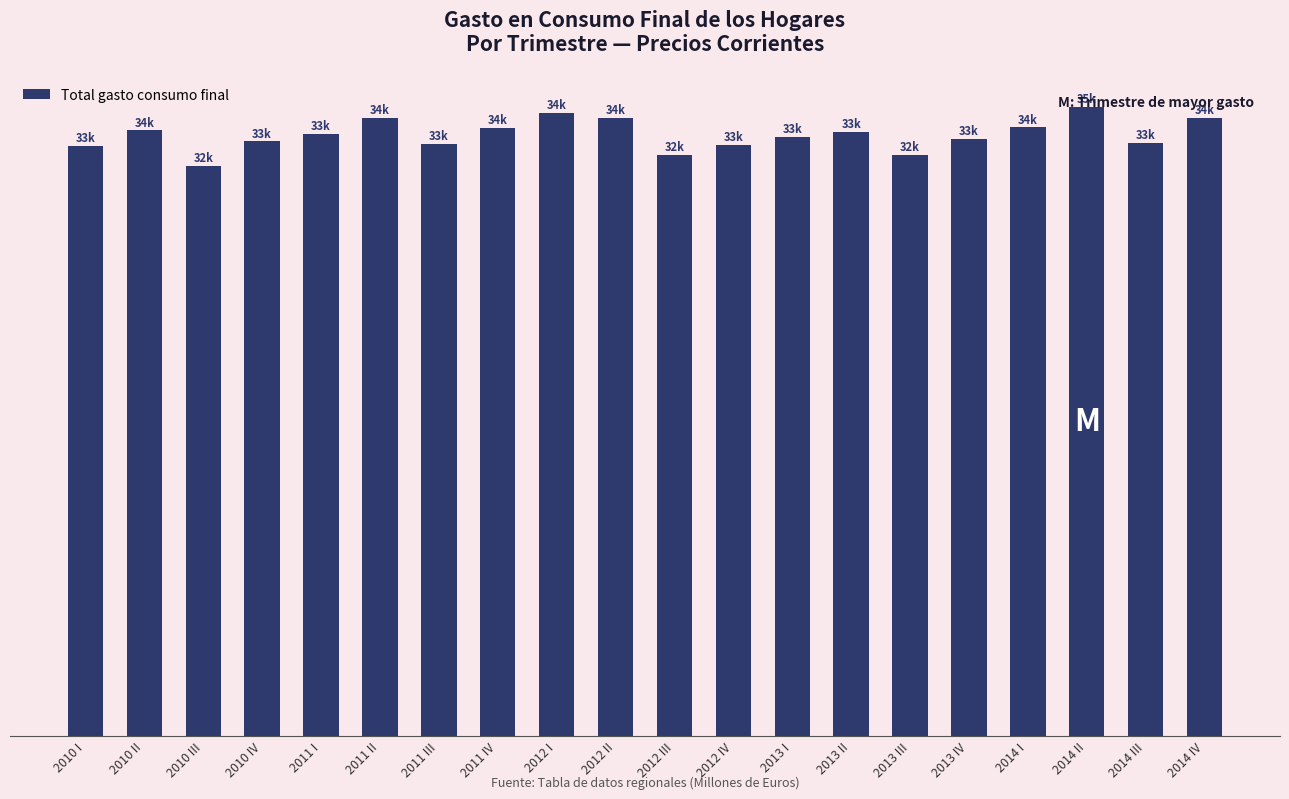

What is the smallest value displayed?

31537.8